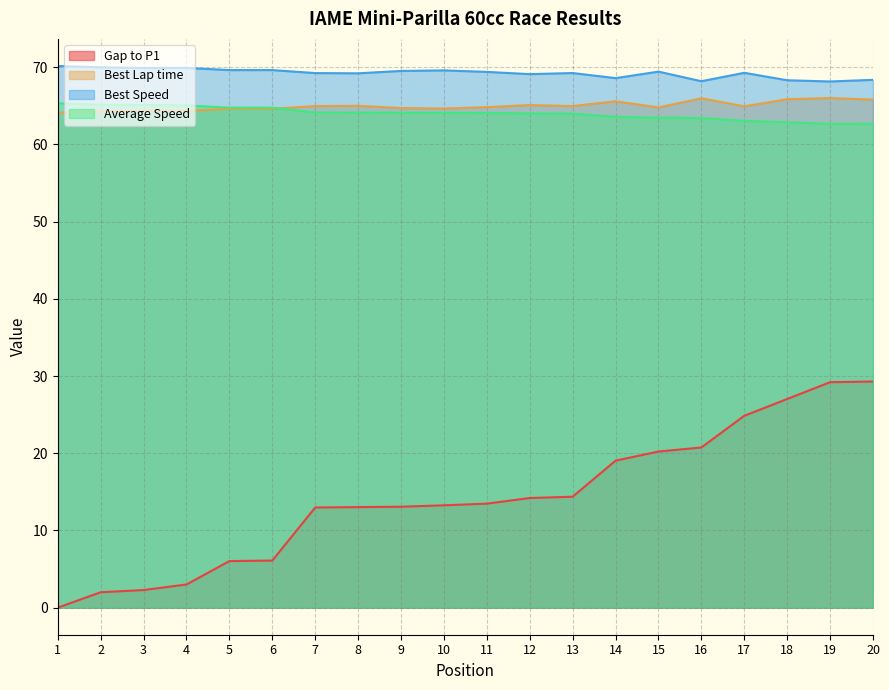

At which category does the chart reach its peak across all series?

1